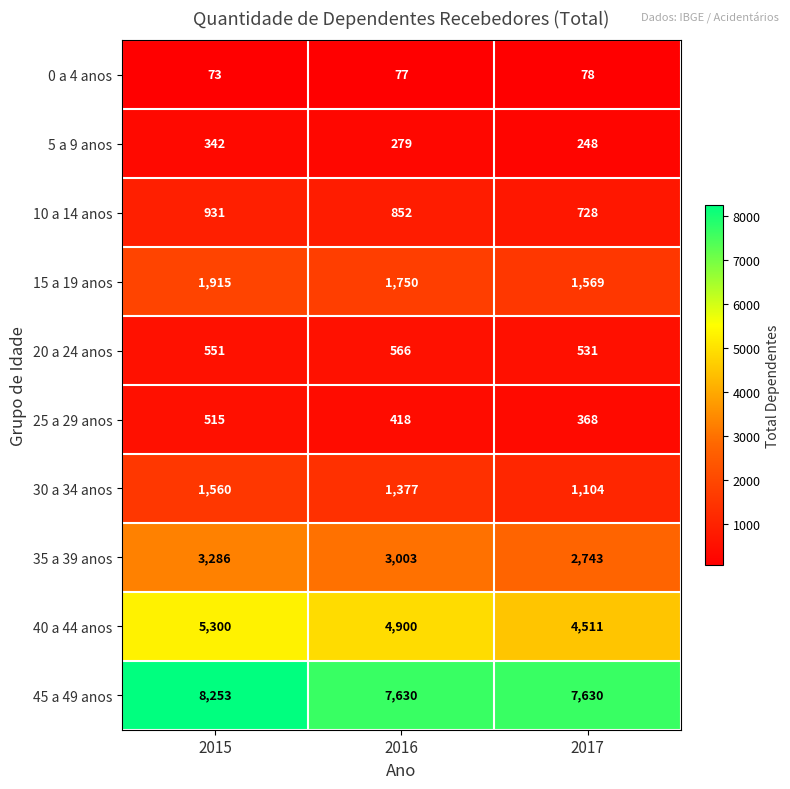

Which series has the largest range (max minus min)?

40 a 44 anos